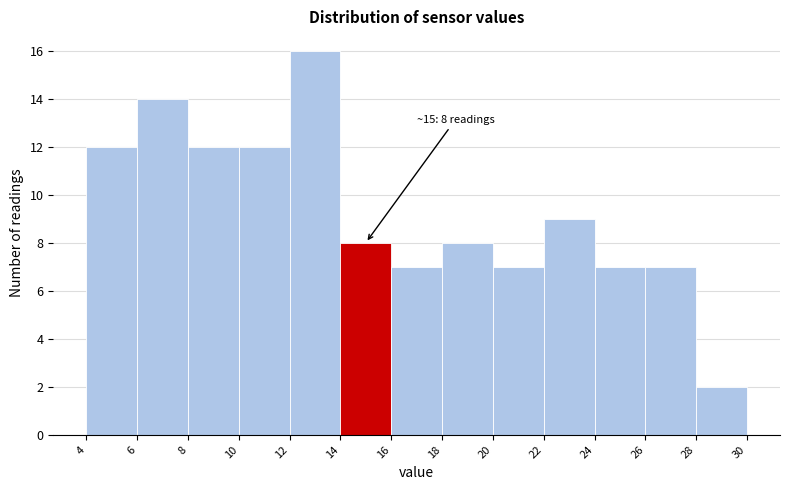

Reading right to left, extract all data points from this chart.

28=2	26=7	24=7	22=9	20=7	18=8	16=7	14=8	12=16	10=12	8=12	6=14	4=12